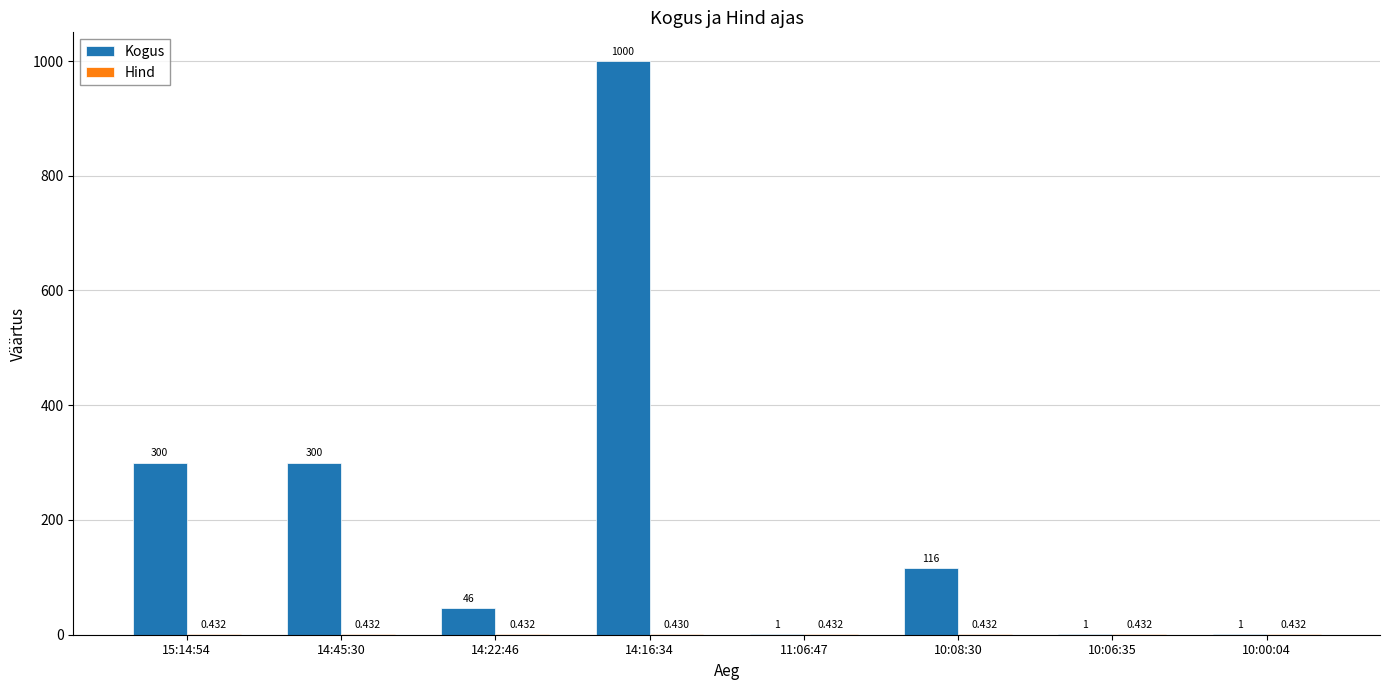

Which series has the largest total across all categories?

Kogus